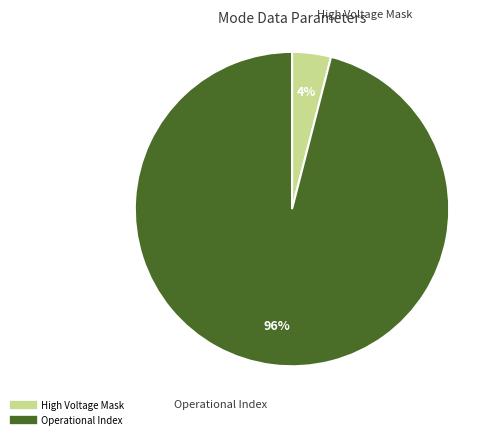

Does any single category account for the majority?

Yes